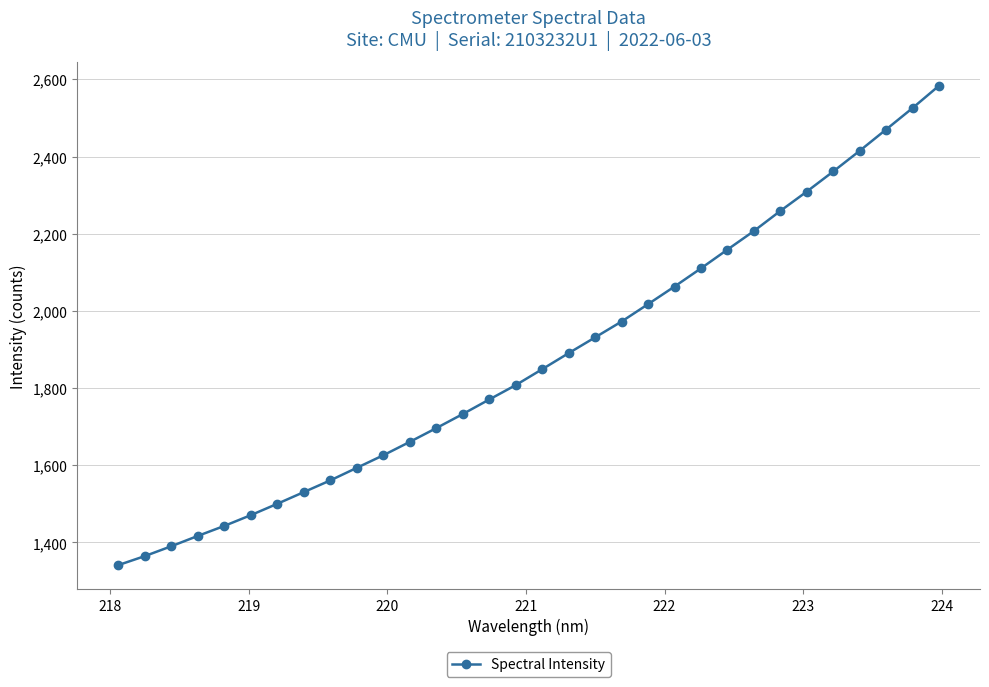

What is the sum of all values?

60029.3